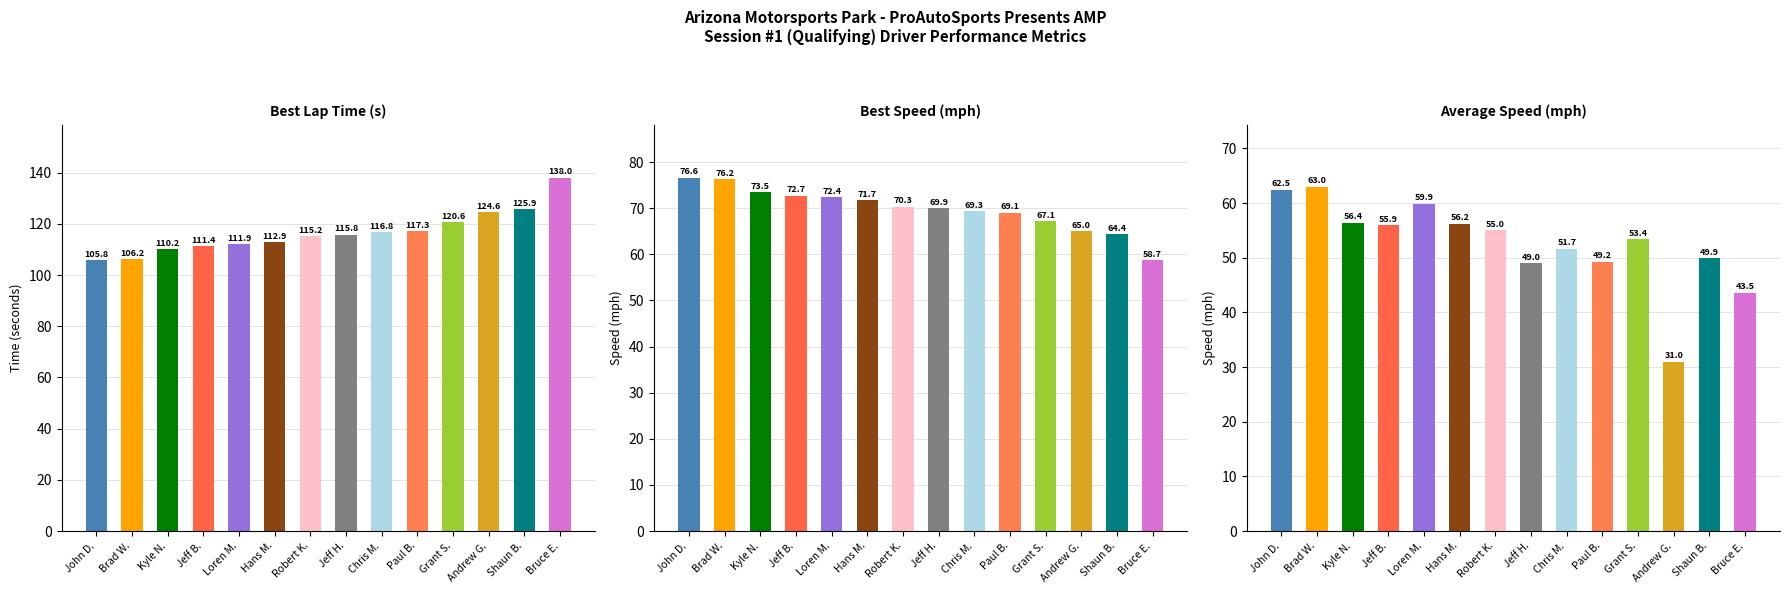

What are all the series names shown in the legend?

Best Lap Time, Best Speed, Average Speed